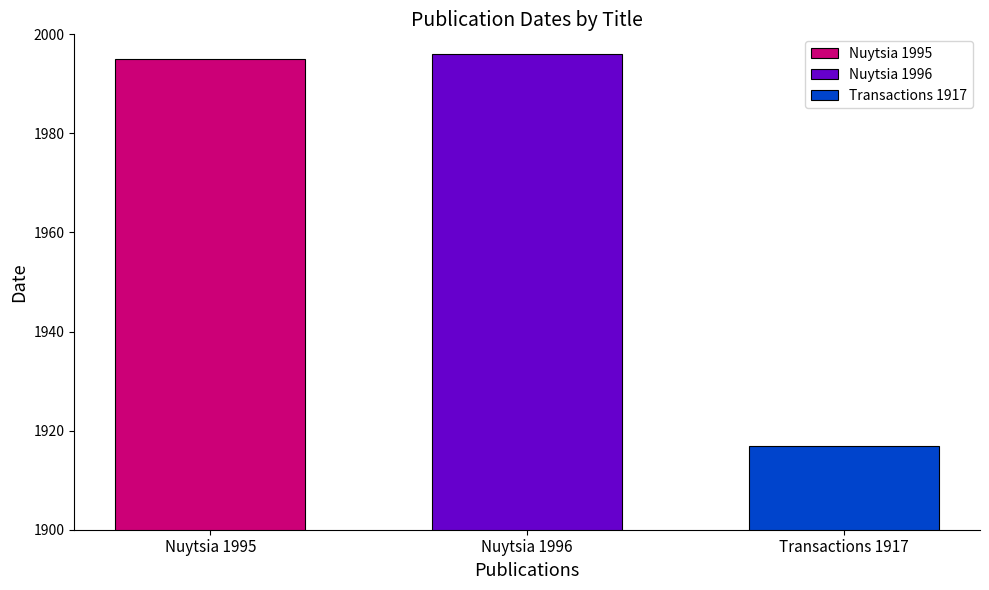

The value of Nuytsia 1995 at Nuytsia 1996 is 1995. True or false?

True